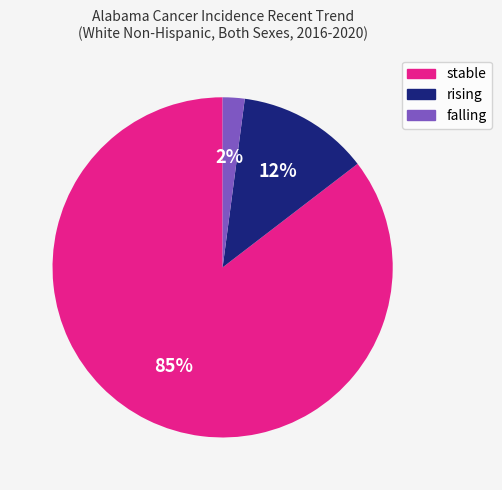

To the nearest percent, what portion does falling represent?

2%